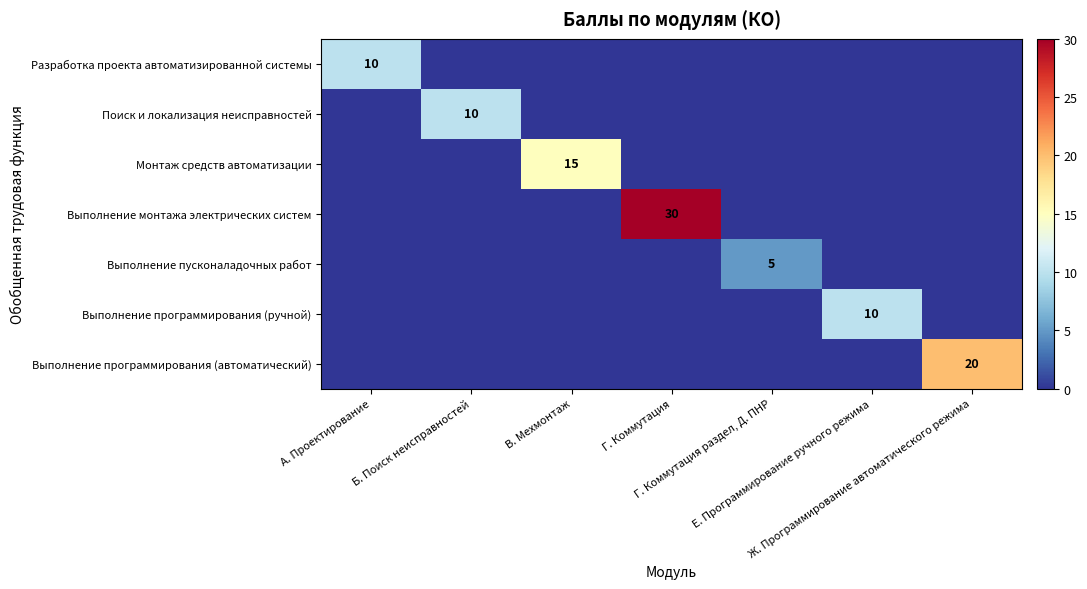

What is the total value across all series at Е. Программирование ручного режима?

10